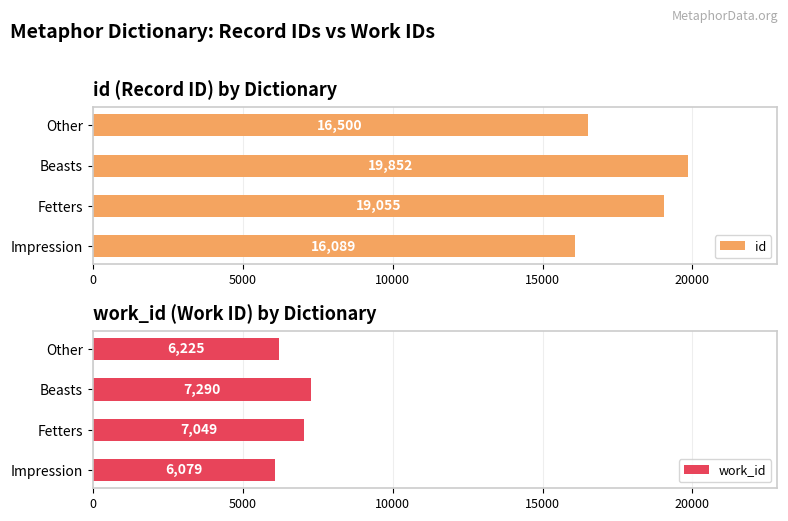

Reading left to right, list all the values displayed in this chart.

id: 16089	19055	19852	16500
work_id: 6079	7049	7290	6225